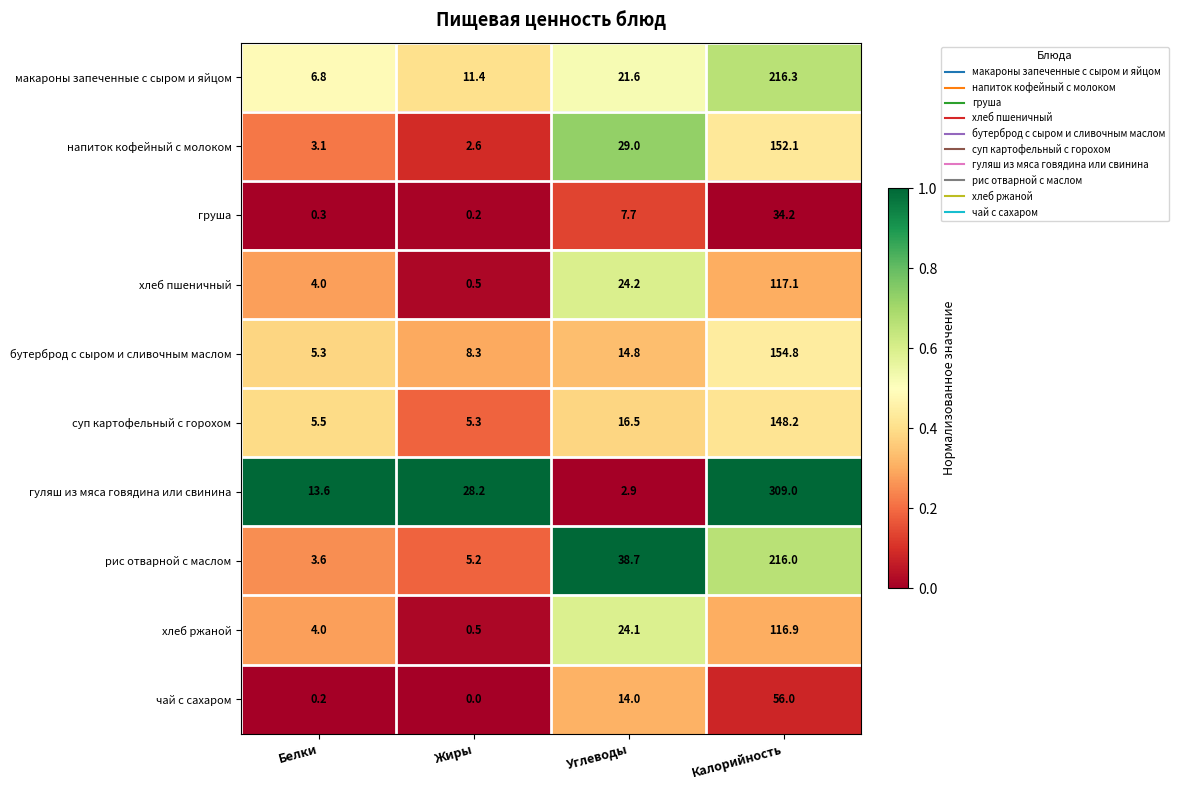

List the series in order of their peak value, highest first.

гуляш из мяса говядина или свинина, макароны запеченные с сыром и яйцом, рис отварной с маслом, бутерброд с сыром и сливочным маслом, напиток кофейный с молоком, суп картофельный с горохом, хлеб пшеничный, хлеб ржаной, чай с сахаром, груша